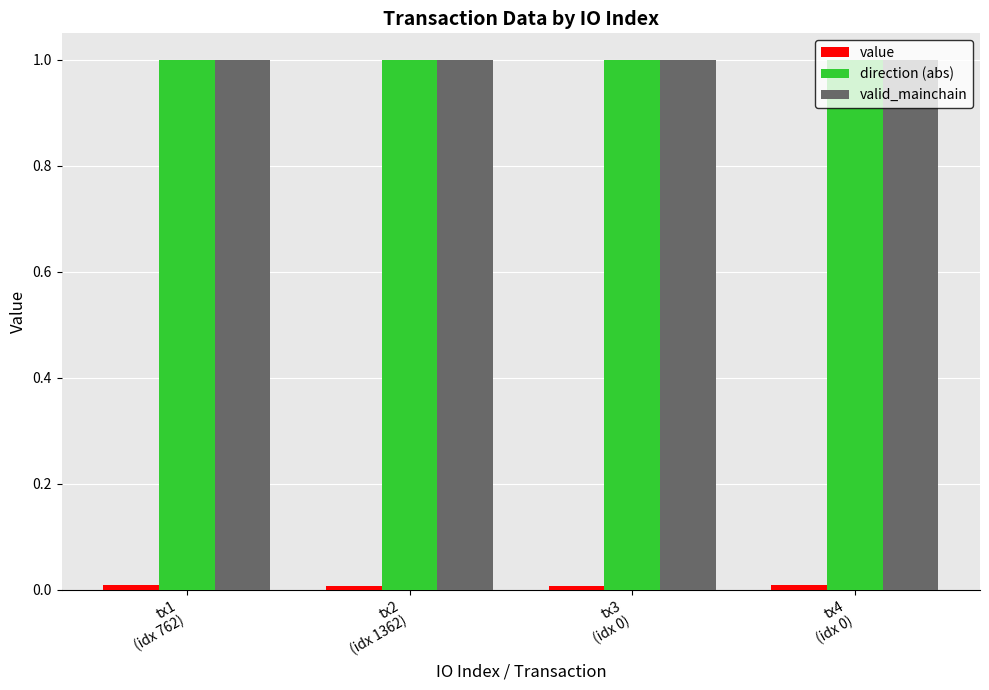

What is the value of the valid_mainchain bar at the 1st from the left?

1.0